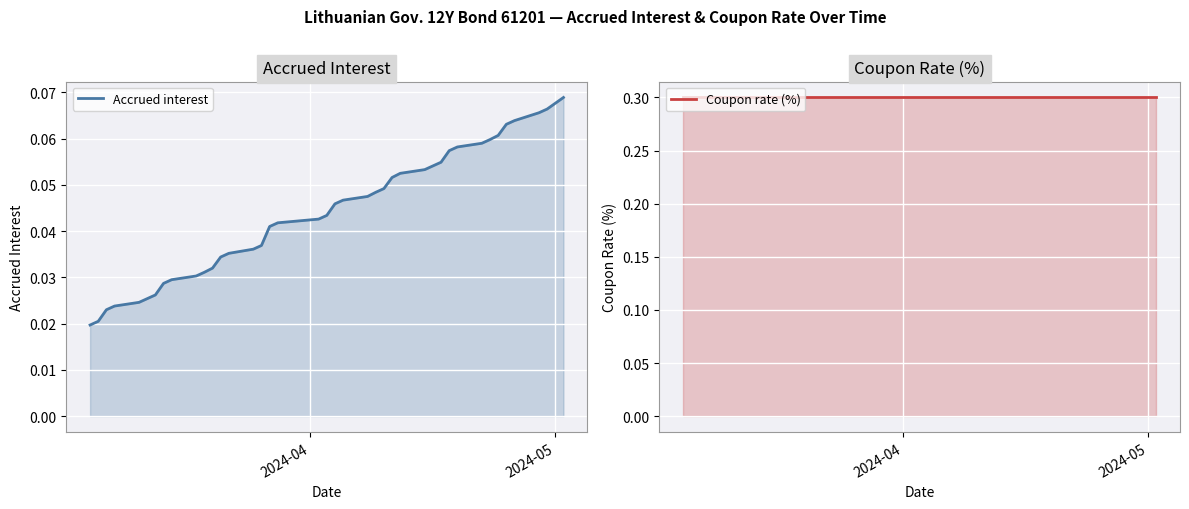

Which series has the largest total across all categories?

Coupon rate (%)